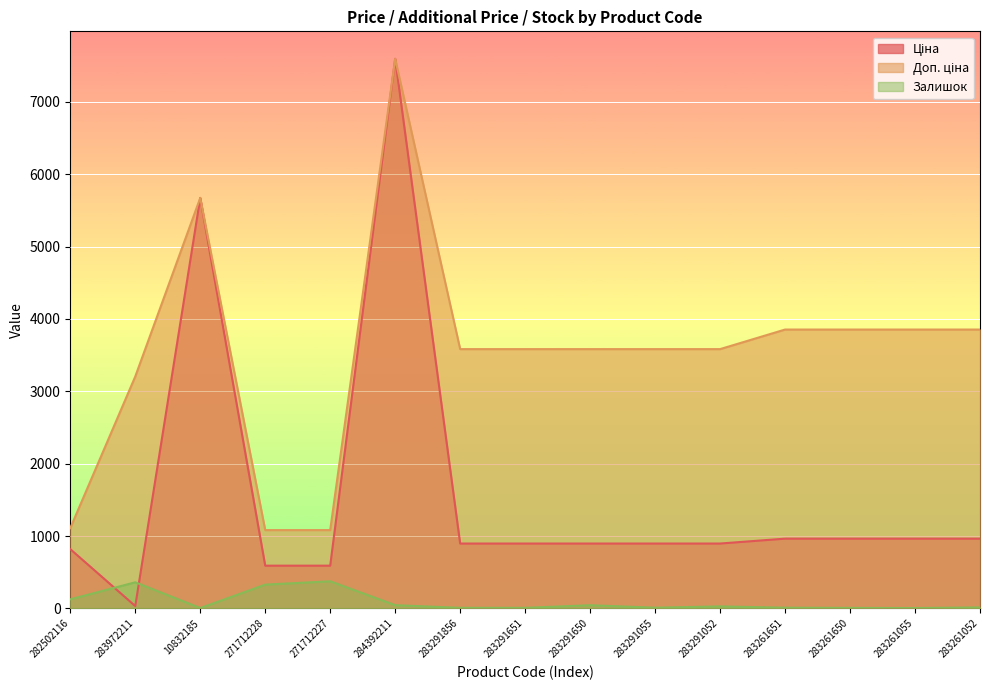

How many lines are shown in the chart?

3